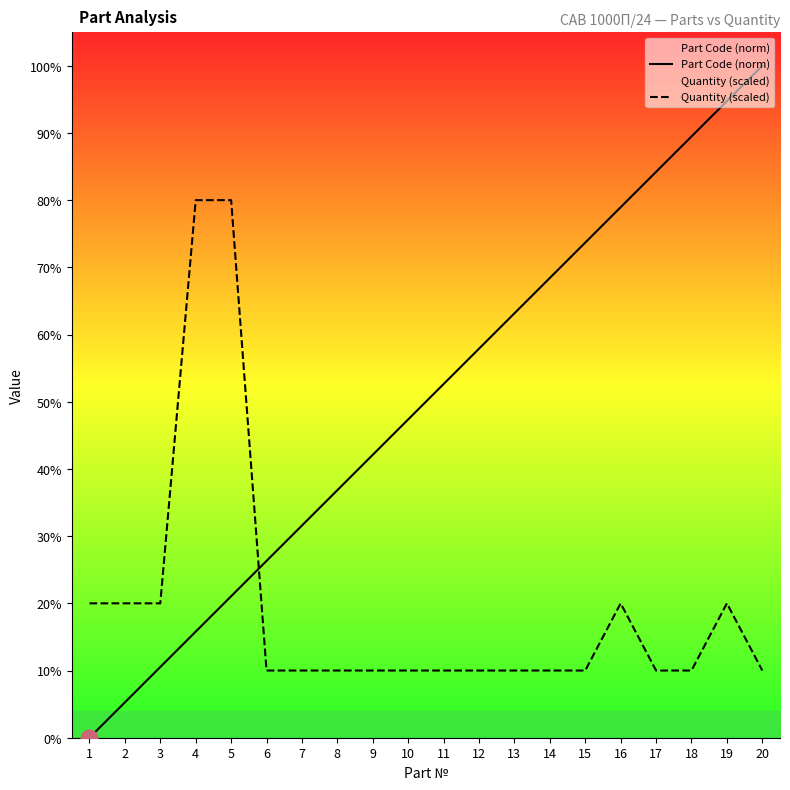

Rank the series at 17 from highest to lowest value.

Part Code (norm), Quantity (scaled)